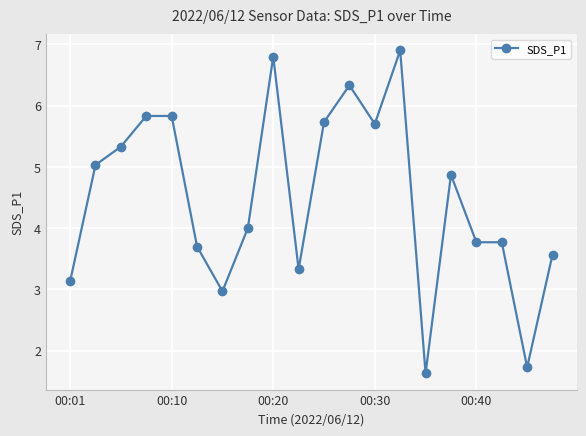

What is the average value?

4.5